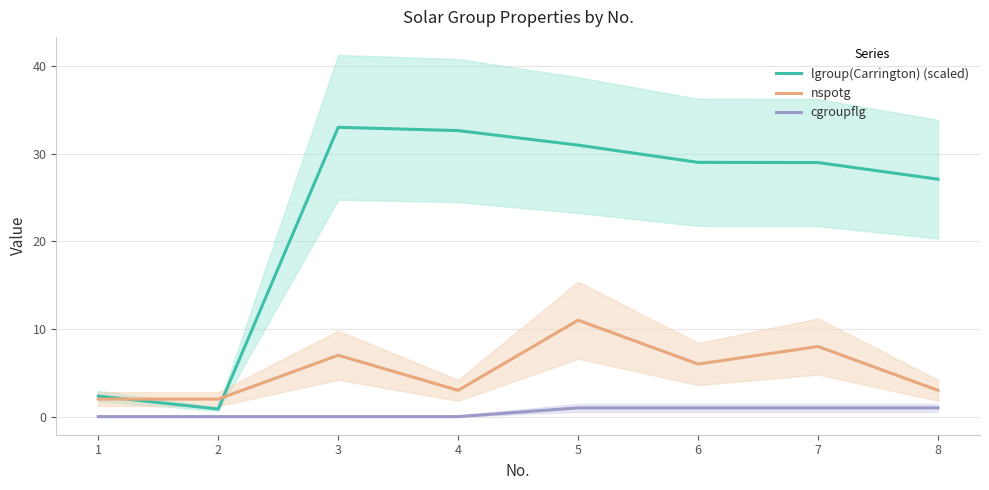

What is the value of the lgroup(Carrington) (scaled) point at the 8th from the left?

27.1